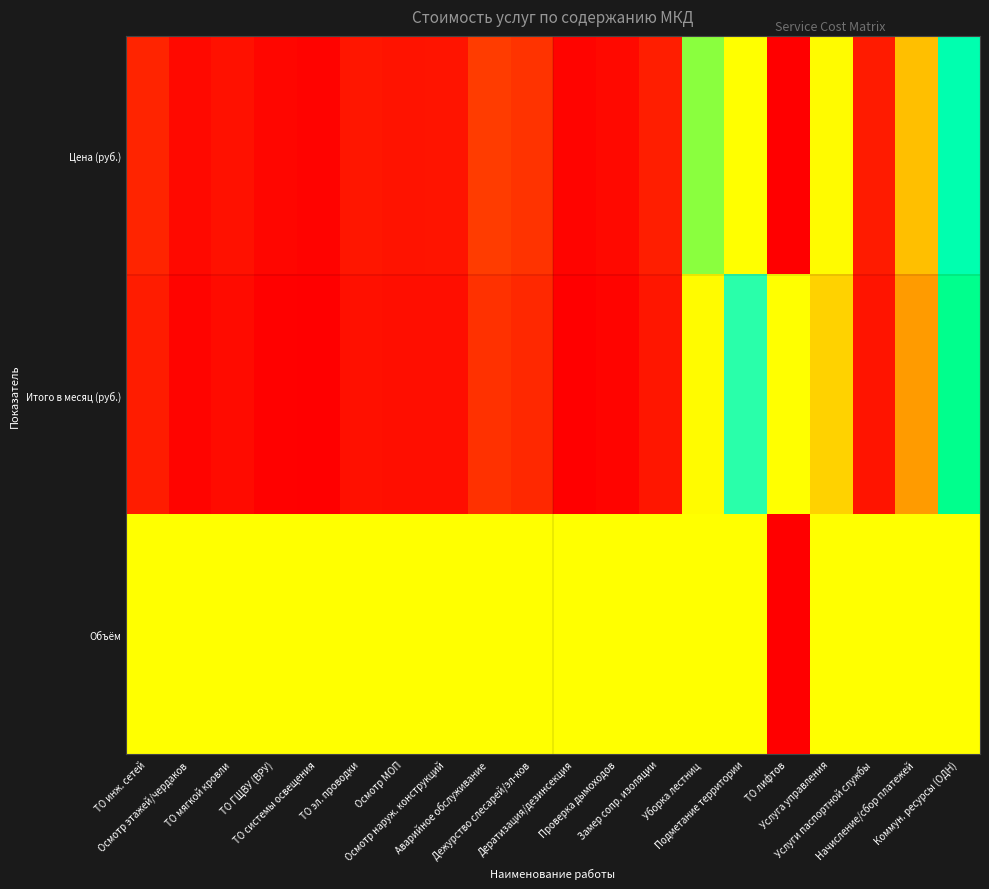

At which category is the sum across all series the highest?

Подметание территории